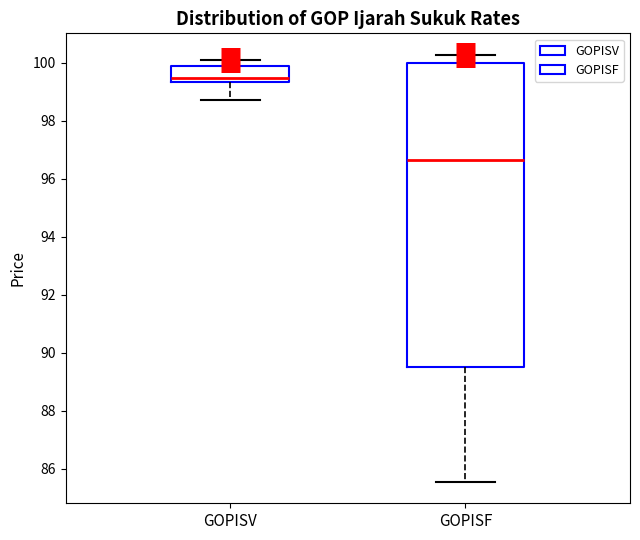

Reading left to right, read every box against the y-axis: the position of its median line, the range the box covers, and the ends of its whiskers. The values are not printed on the chart, so give them approximately, as read against the axis.

GOPISV: median 99.4 (just above the box's lower edge), box 99.4 to 99.8, whiskers 98.8 to 100.2
GOPISF: median 96.6, box 89.6 to 100.0, whiskers 85.6 to 100.2